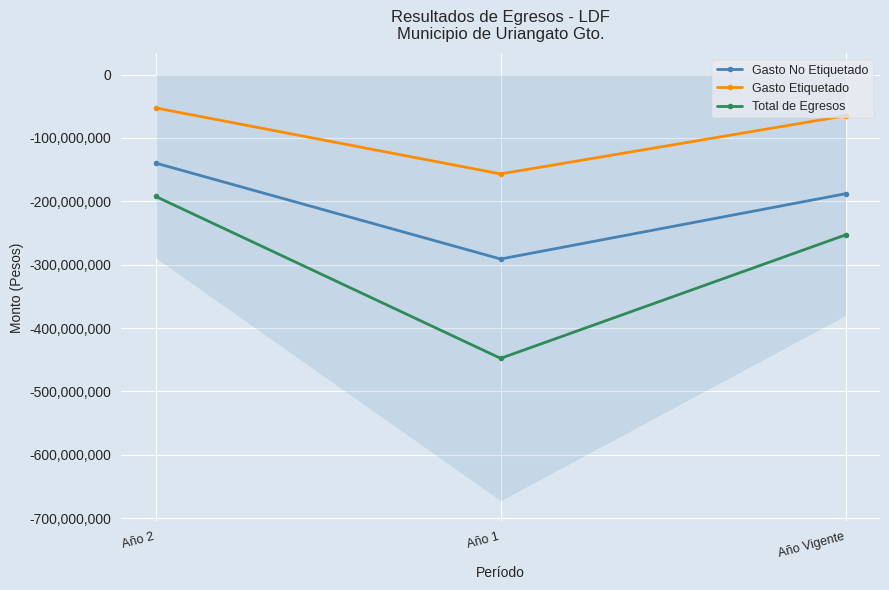

At Año 2, list the series in order from largest to smallest.

Gasto Etiquetado, Gasto No Etiquetado, Total de Egresos